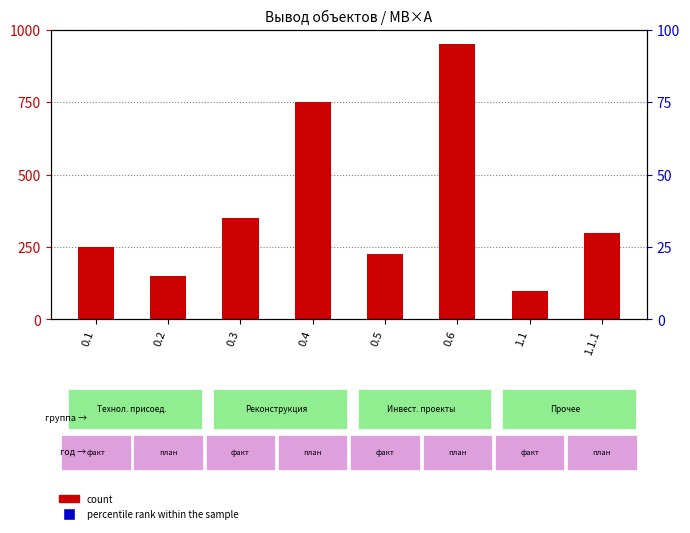

Is the value of percentile rank within the sample at 1.1.1 greater than the value of count at 0.4?

No